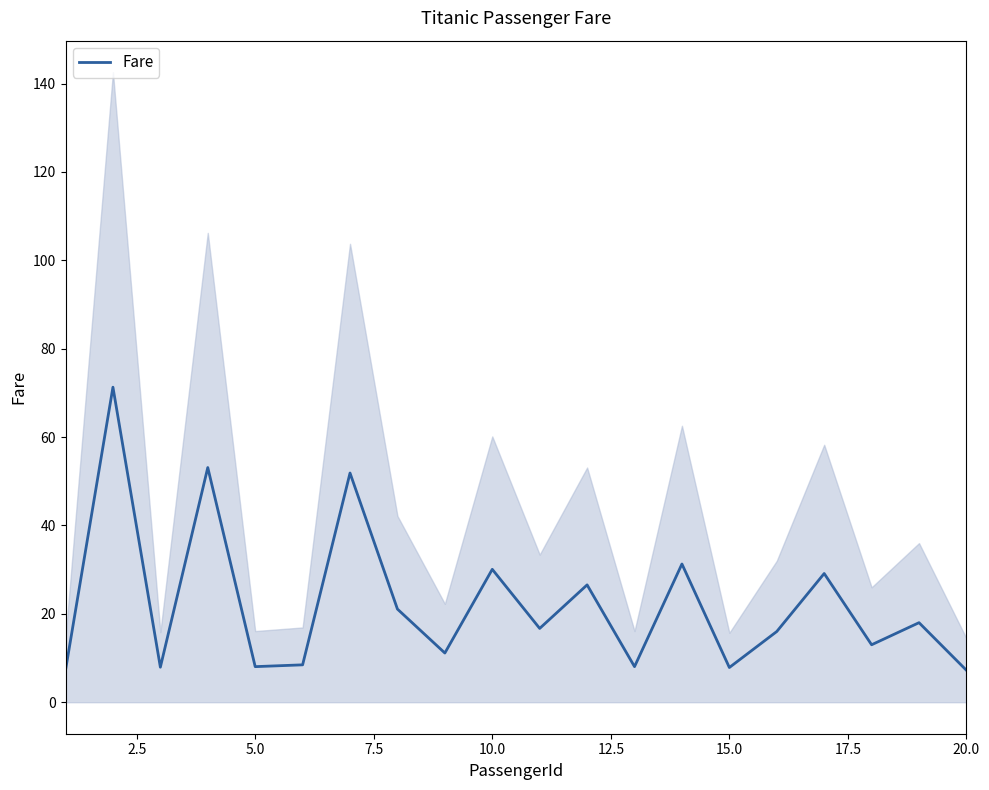

The chart shows a value of 10.3 at 16. True or false?

False